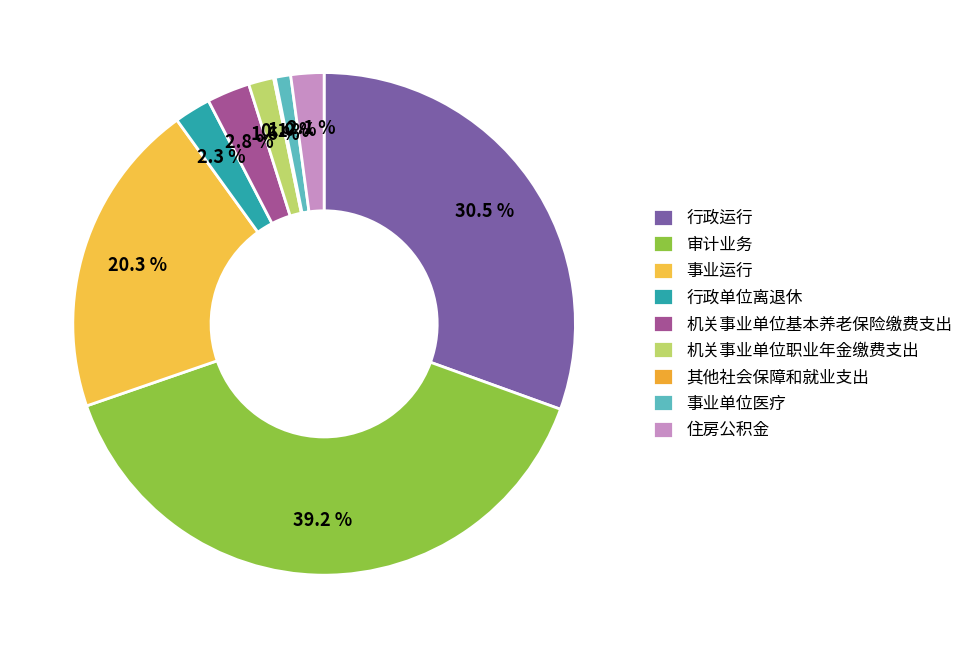

The 事业单位医疗 slice represents 1% of the pie. True or false?

True